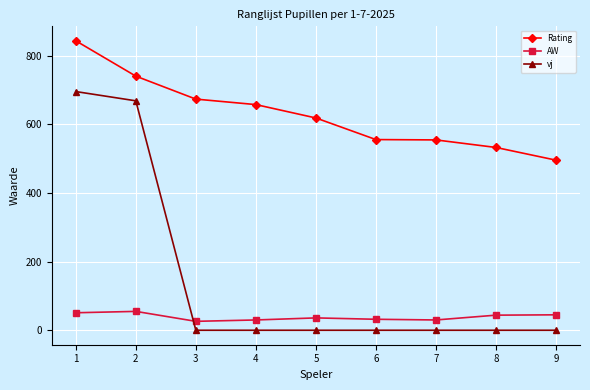

How many lines are shown in the chart?

3